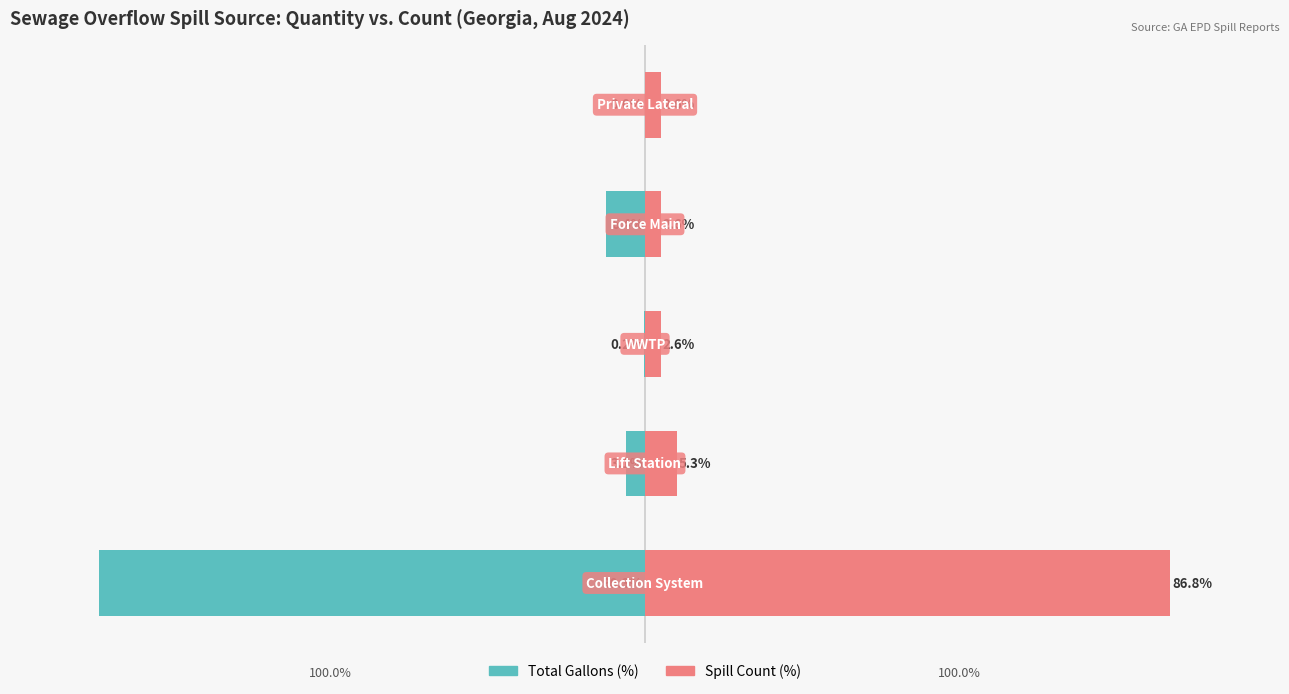

Read the Total Gallons (%) value at 3.

-6.4